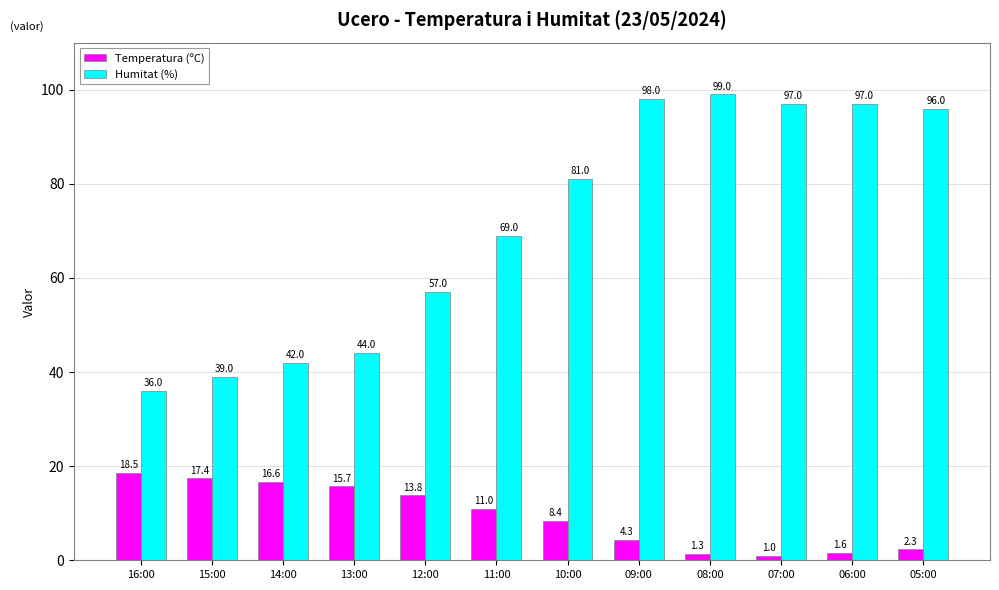

What is the total value across all series at 06:00?

98.6